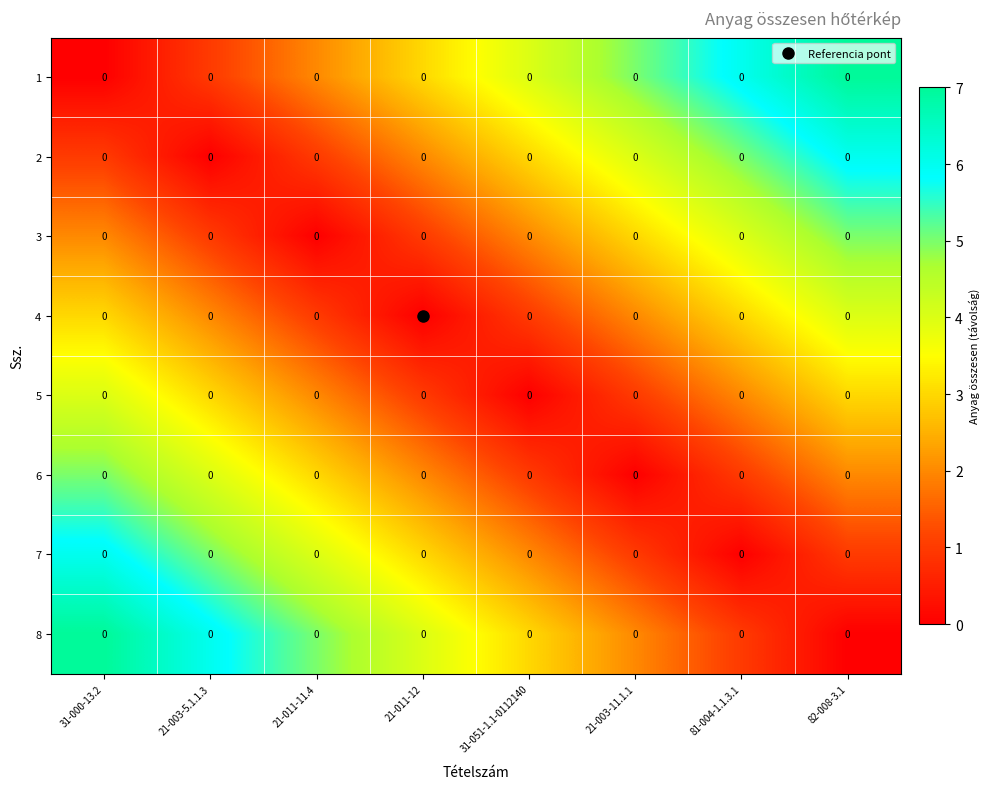

How many categories are shown in the chart?

8